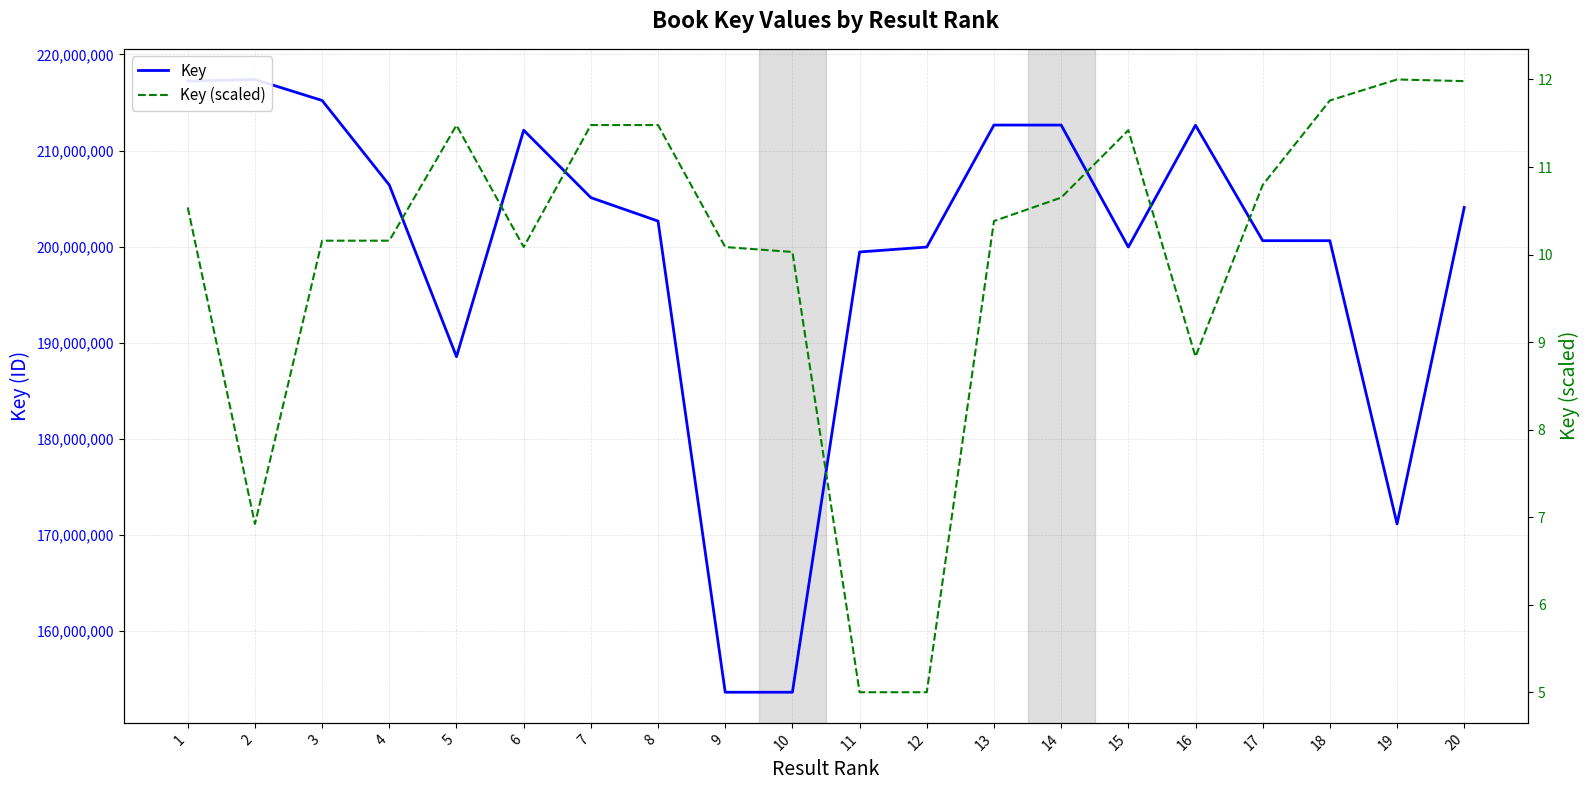

At which category is the sum across all series the highest?

2